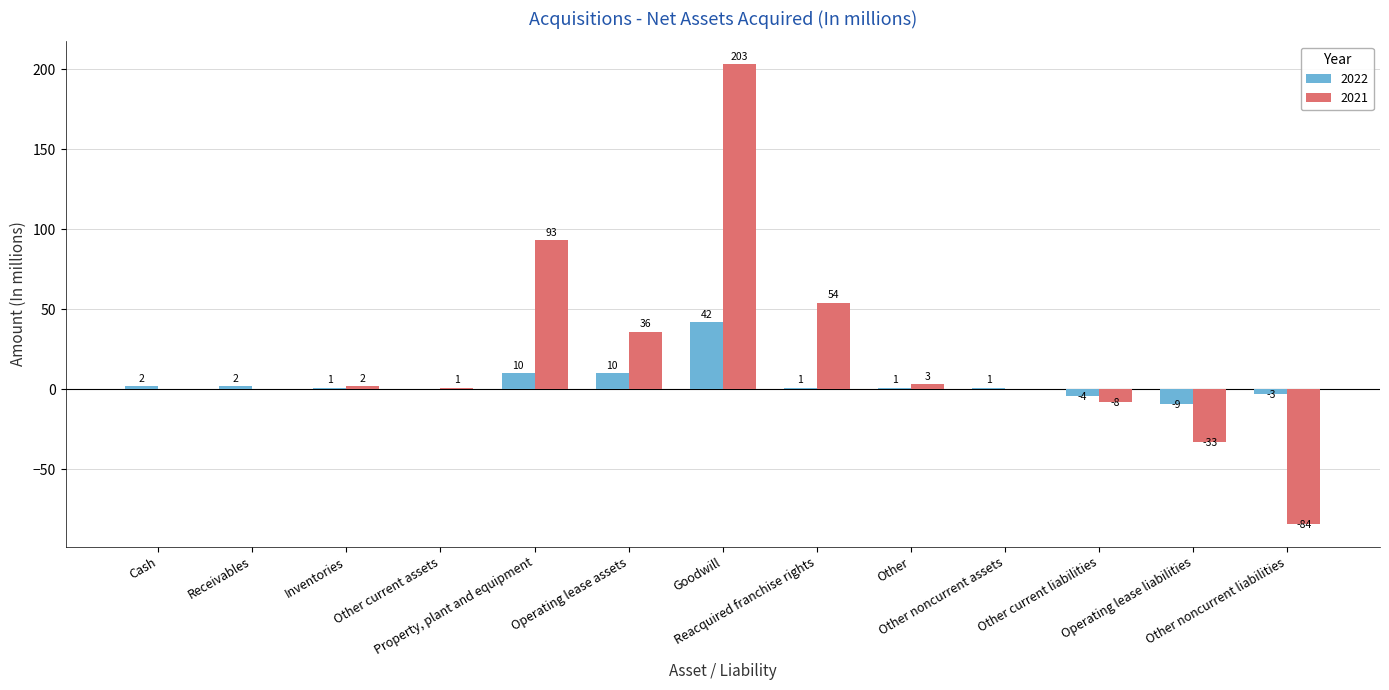

What is the difference between the 2022 values at Operating lease assets and Other?

9